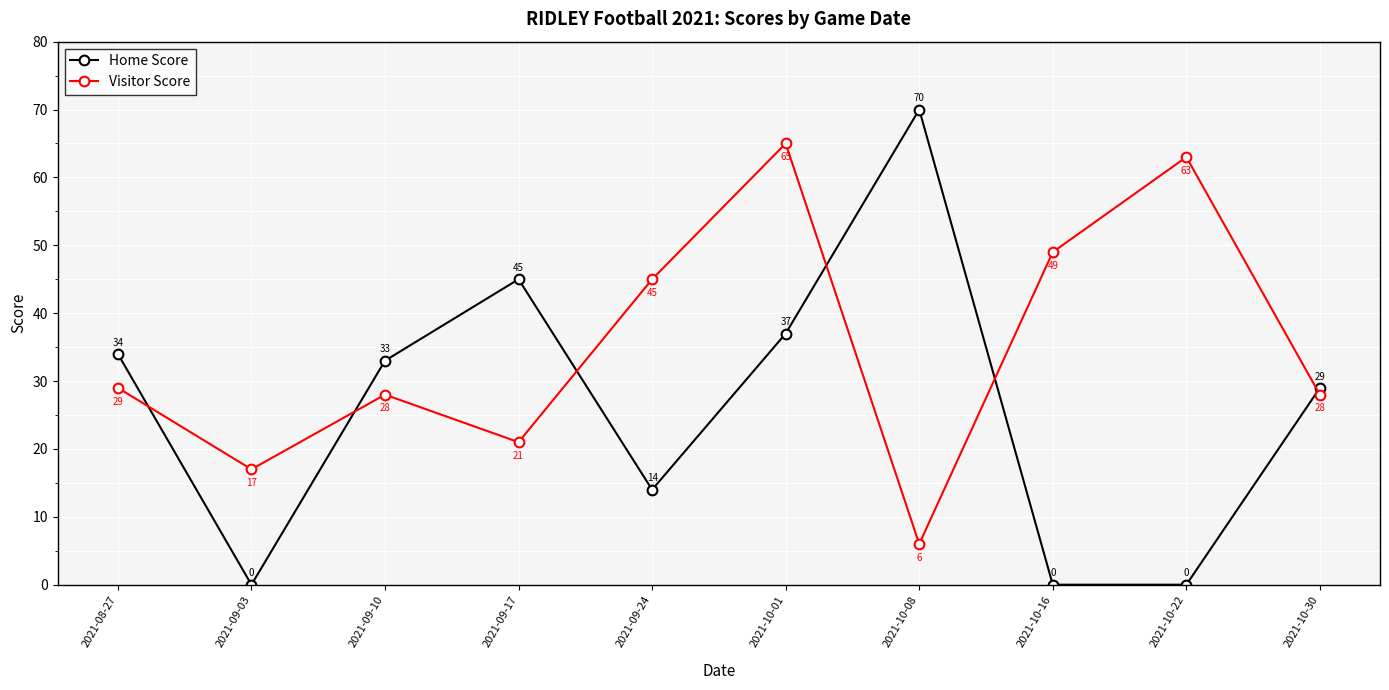

Which series has the widest spread of values?

Home Score